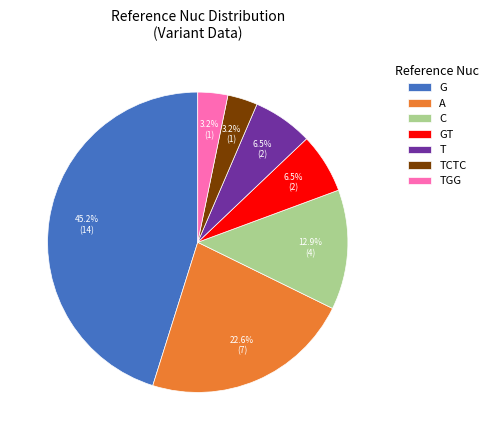

Which slice is the largest?

G